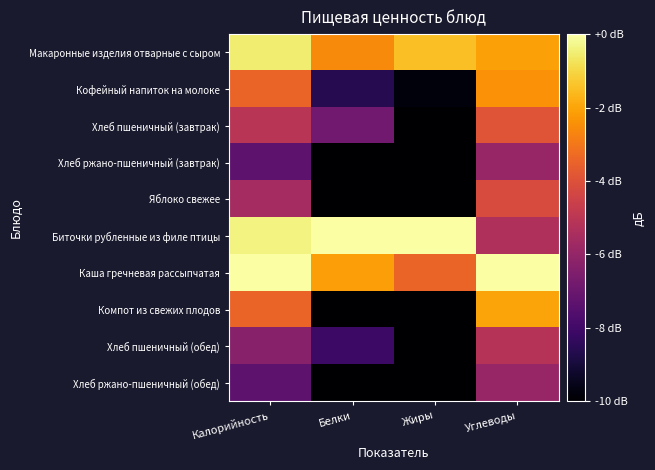

At Жиры, list the series in order from largest to smallest.

Биточки рубленные из филе птицы, Макаронные изделия отварные с сыром, Каша гречневая рассыпчатая, Кофейный напиток на молоке, Компот из свежих плодов, Яблоко свежее, Хлеб пшеничный (завтрак), Хлеб пшеничный (обед), Хлеб ржано-пшеничный (завтрак), Хлеб ржано-пшеничный (обед)